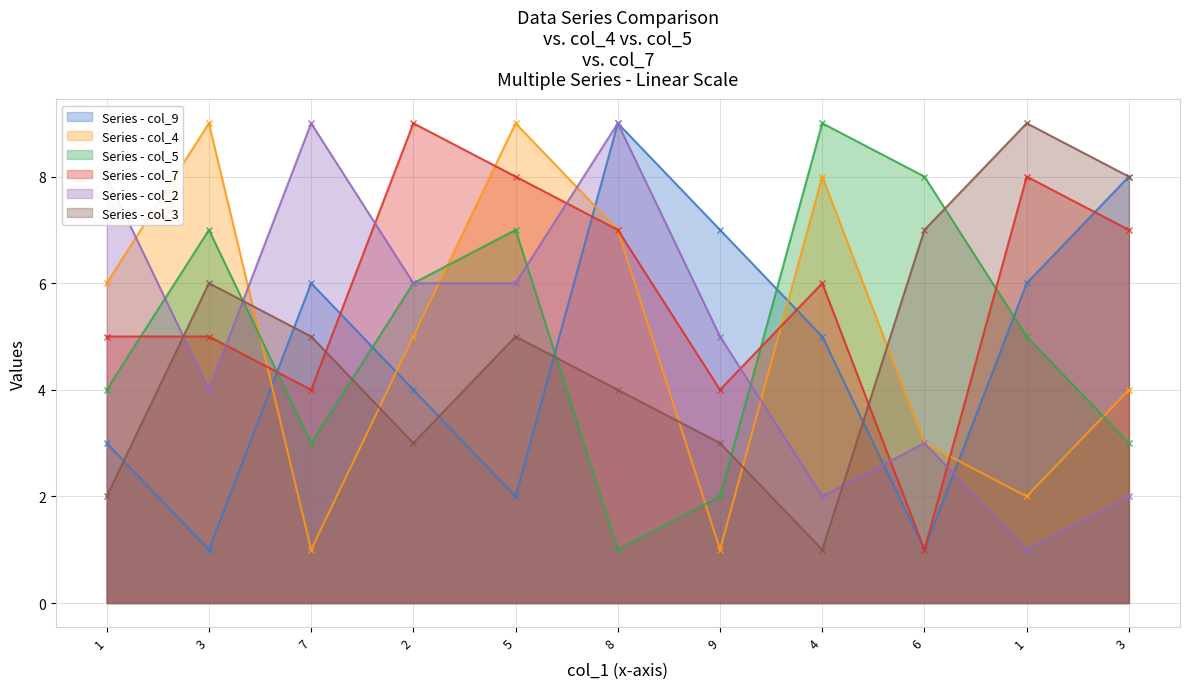

Reading left to right, transcribe all the data shown in this chart.

col_9: 3	1	6	4	2	9	7	5	1	6	8
col_4: 6	9	1	5	9	7	1	8	3	2	4
col_5: 4	7	3	6	7	1	2	9	8	5	3
col_7: 5	5	4	9	8	7	4	6	1	8	7
col_2: 8	4	9	6	6	9	5	2	3	1	2
col_3: 2	6	5	3	5	4	3	1	7	9	8